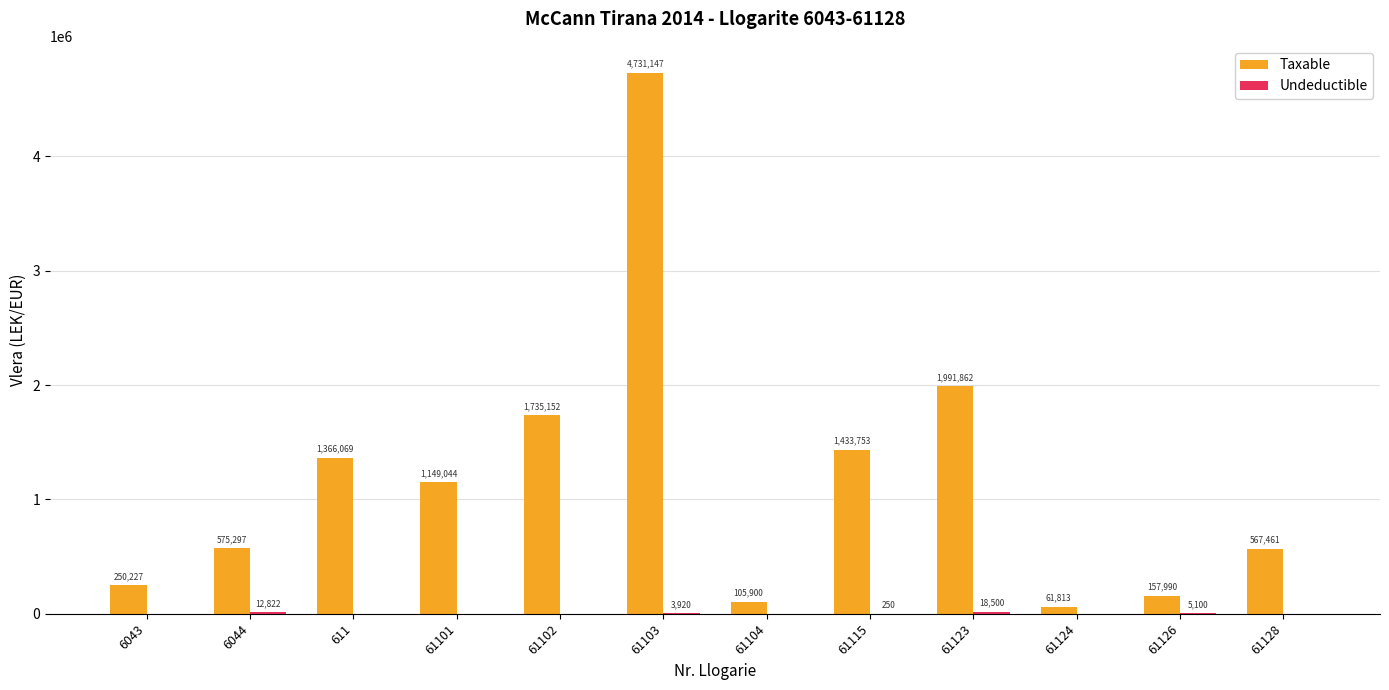

Between 61103 and 61123, which series saw the biggest shift?

Taxable